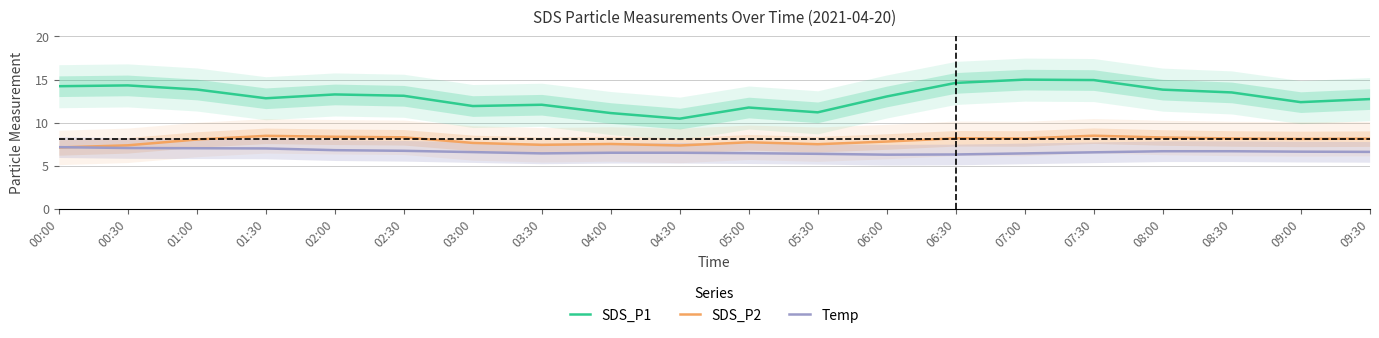

The value of SDS_P1 at 05:30 is 18.3. True or false?

False